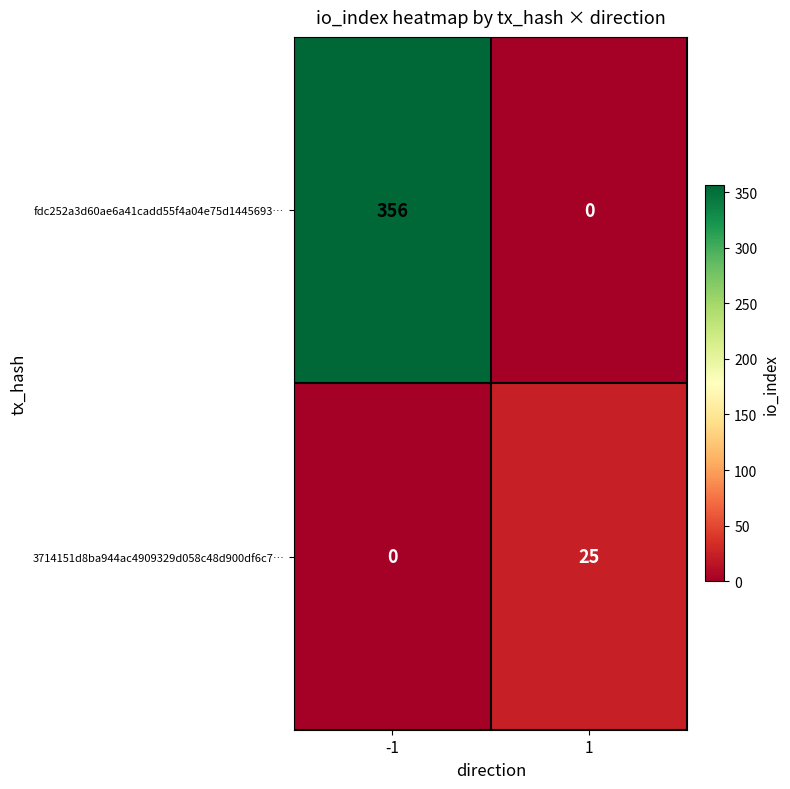

What is the approximate value of fdc252a3d60ae6a41cadd55f4a04e75d1445693… at -1?

356